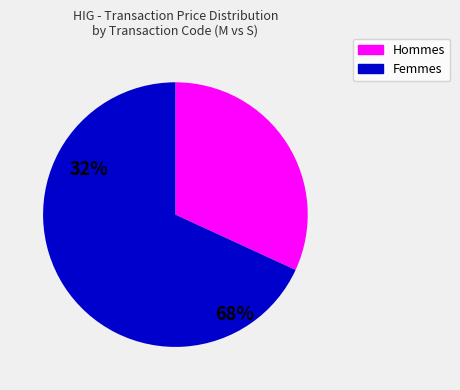

Does any single category account for the majority?

Yes